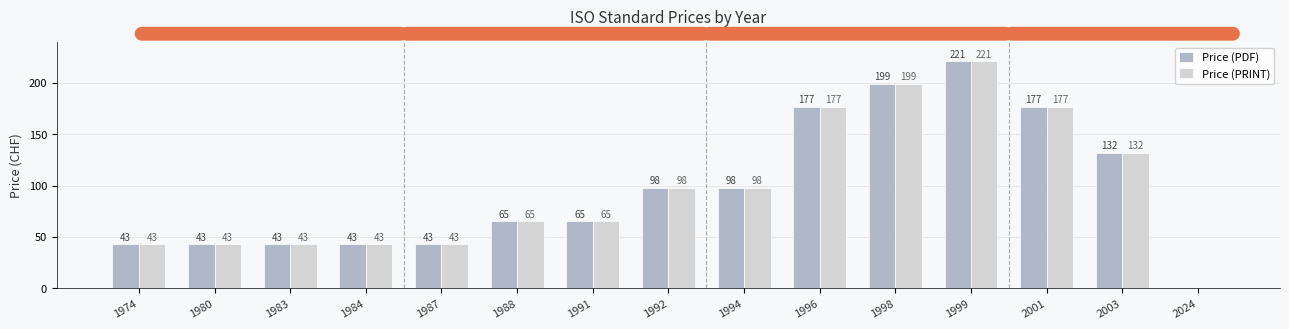

What is the maximum value shown in the chart?

221